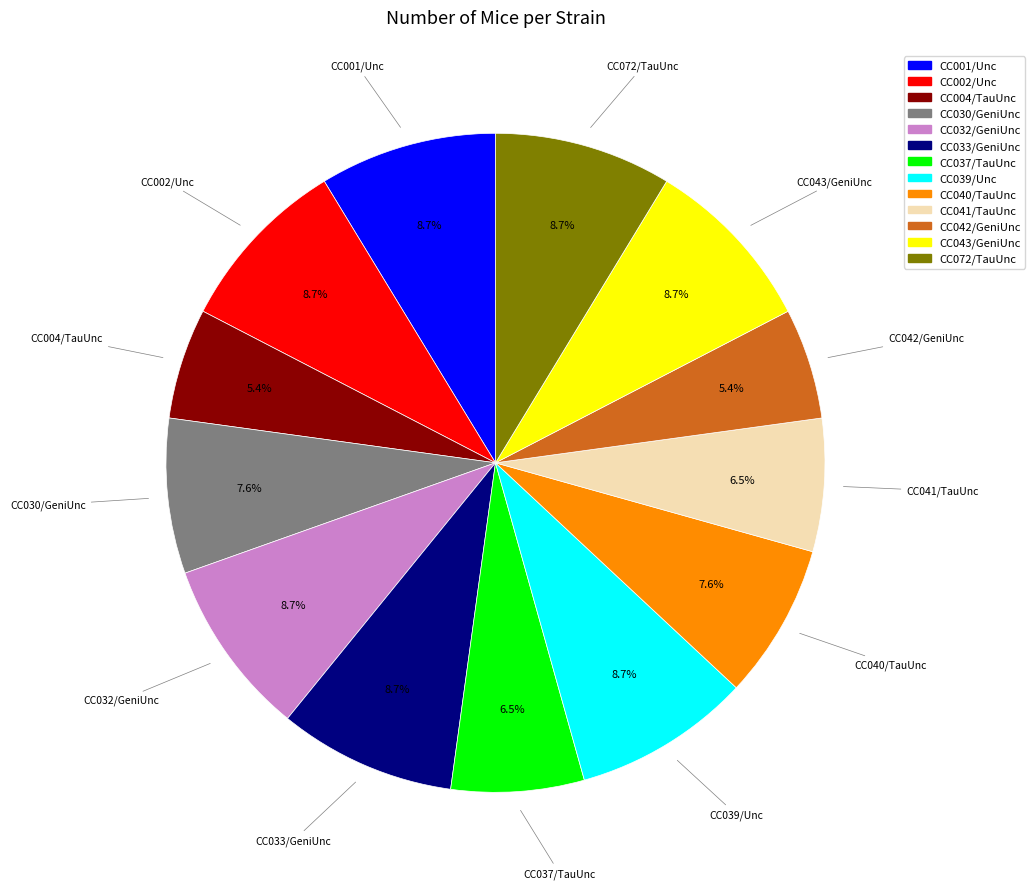

To the nearest percent, what is the difference between the CC030/GeniUnc and CC001/Unc slice percentages?

1%